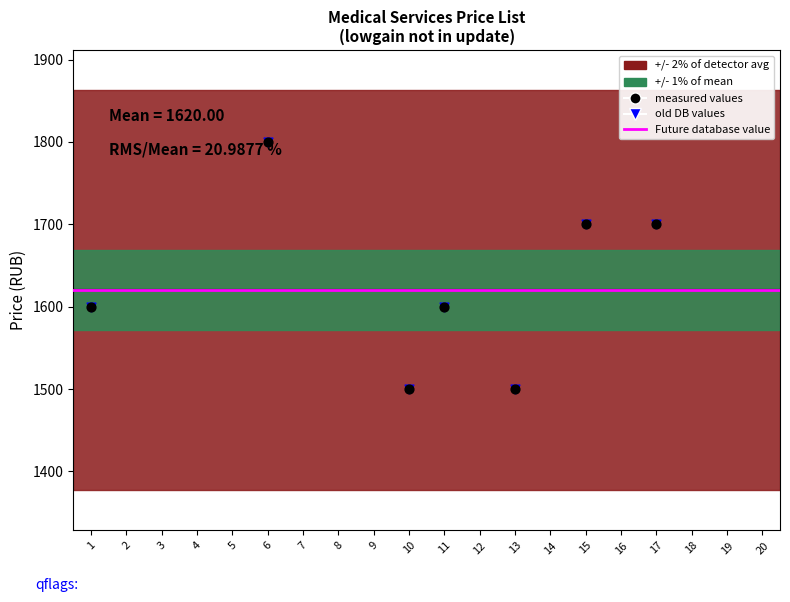

Which series has the largest Y range (max minus min)?

measured_values